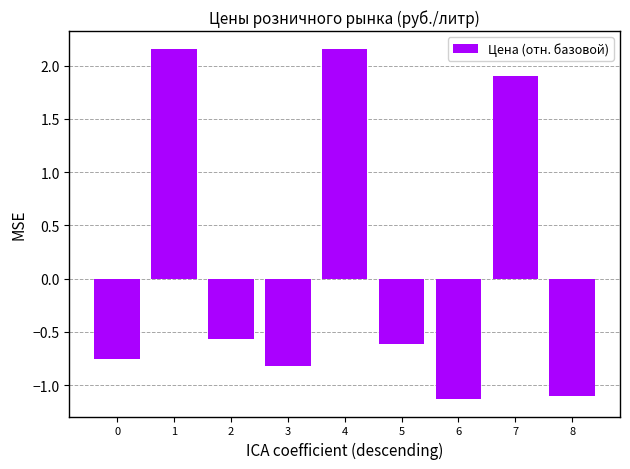

True or false: the data shows -0.5 at 3.

False